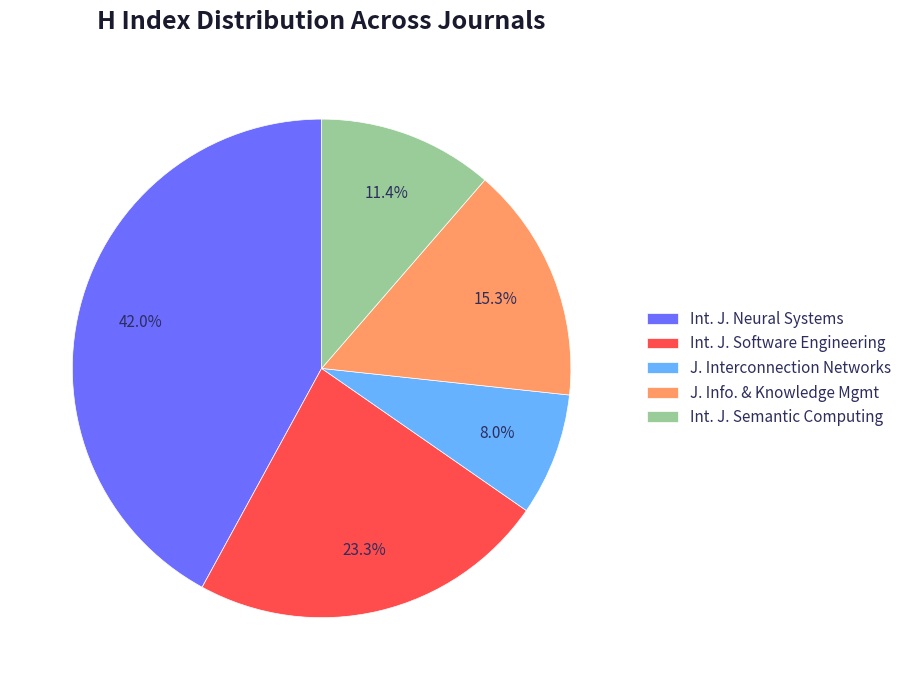

How many segments does this pie chart have?

5